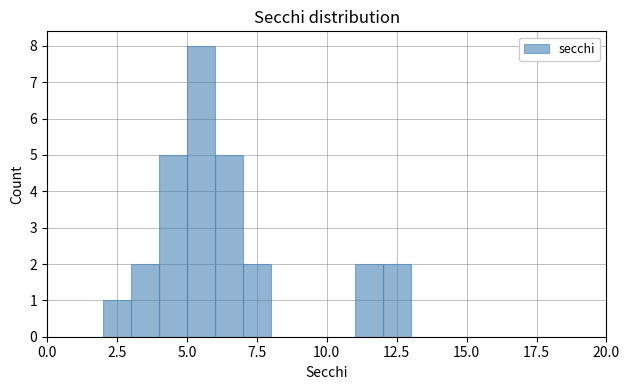

Read against the x-axis, roughly where is the centre of the tallest bar?

5.5